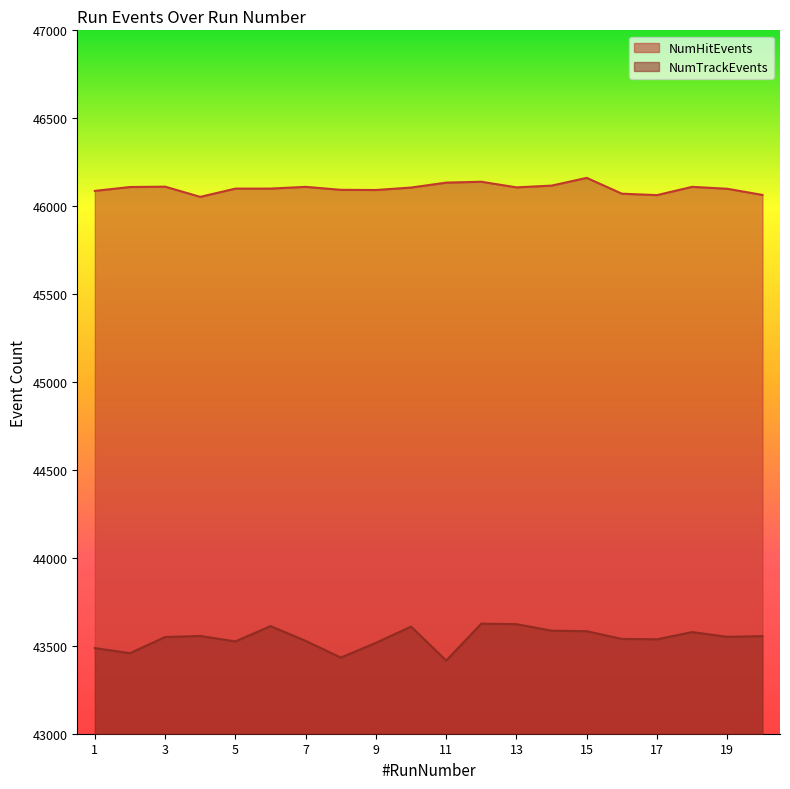

True or false: NumHitEvents and NumTrackEvents cross at least once.

False